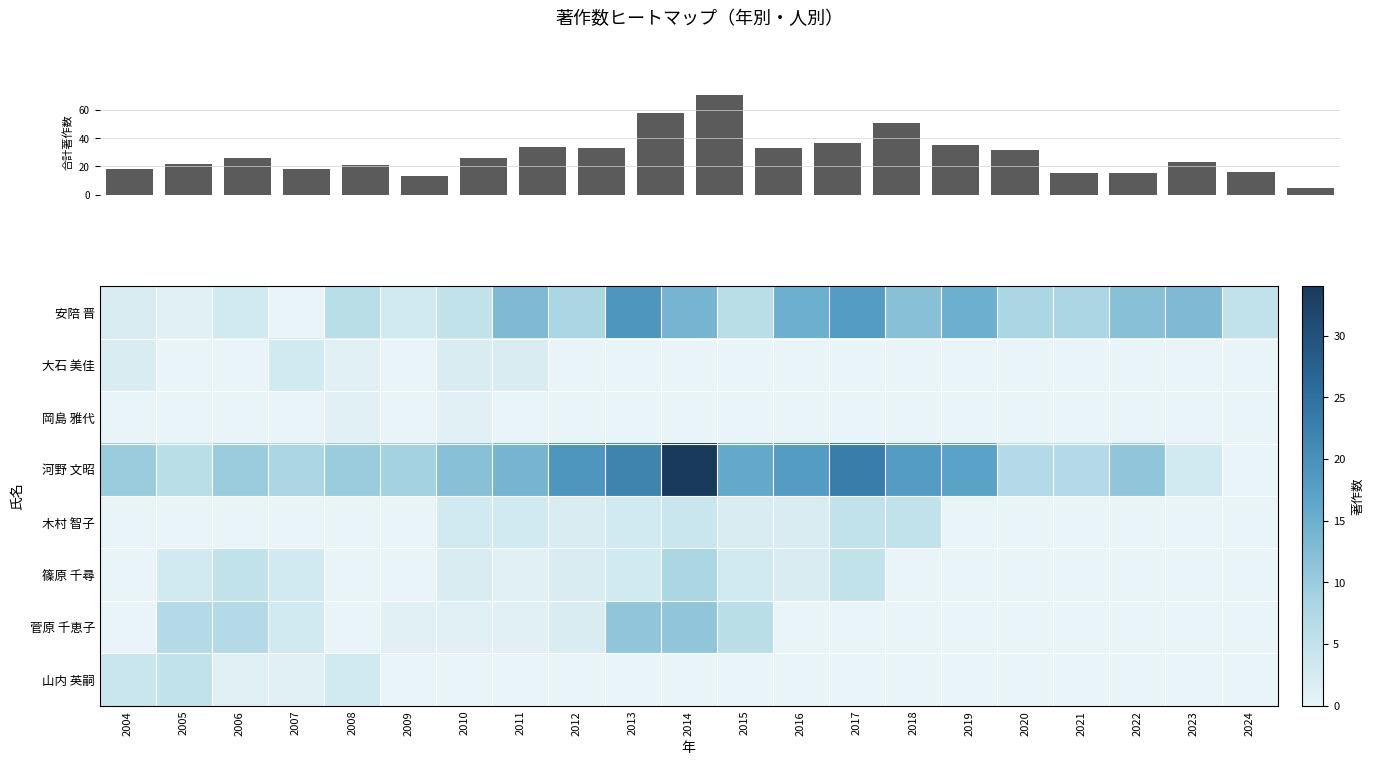

How many values in the 山内 英嗣 series exceed 0?

5